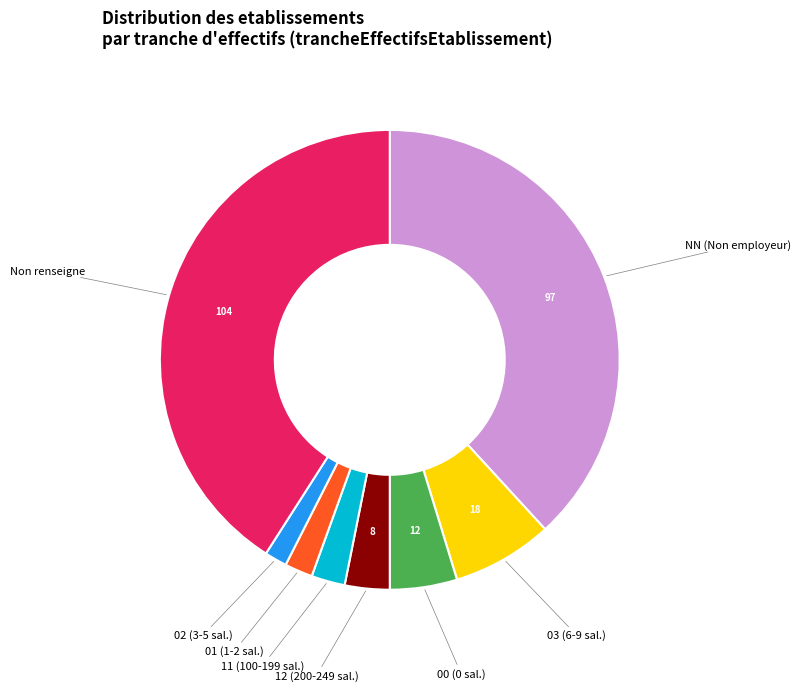

Is there a majority slice in this chart?

No